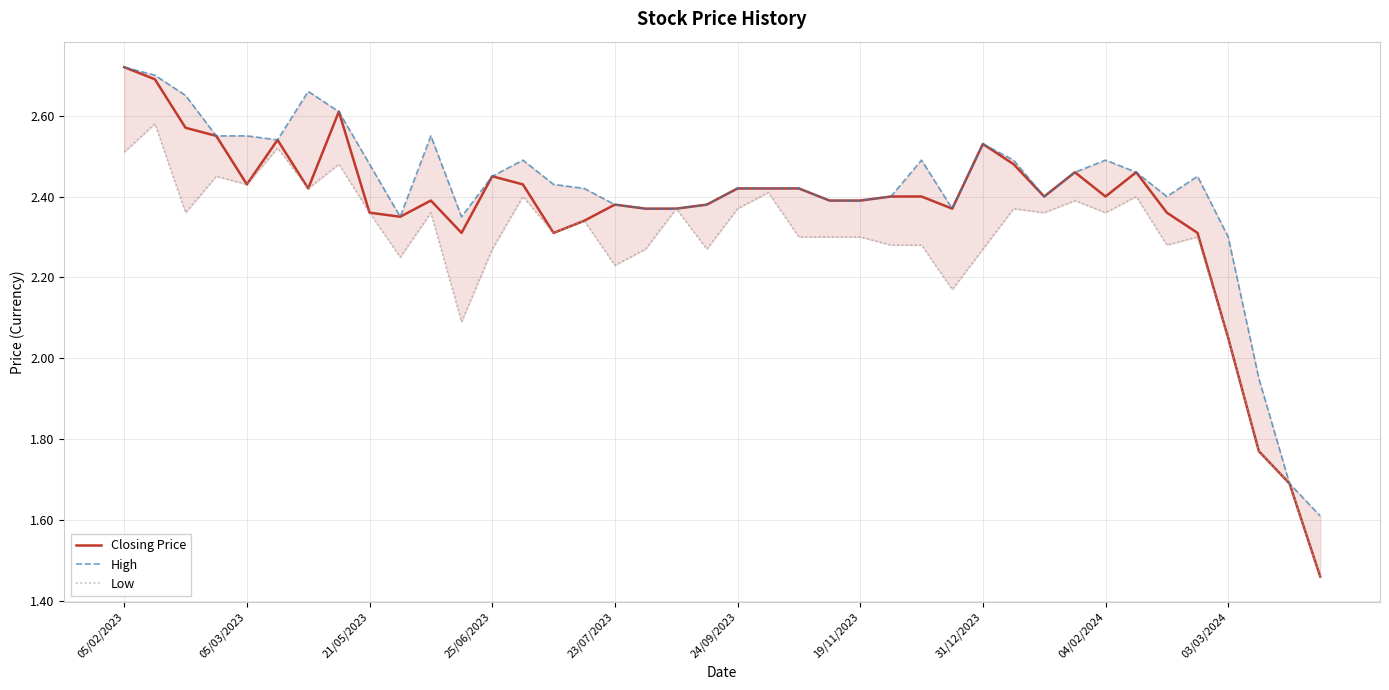

At how many categories does at least one series exceed 2?

37